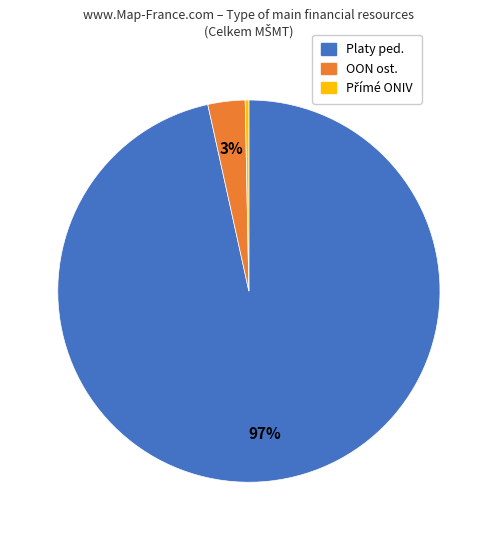

Which category accounts for the majority?

Platy ped.